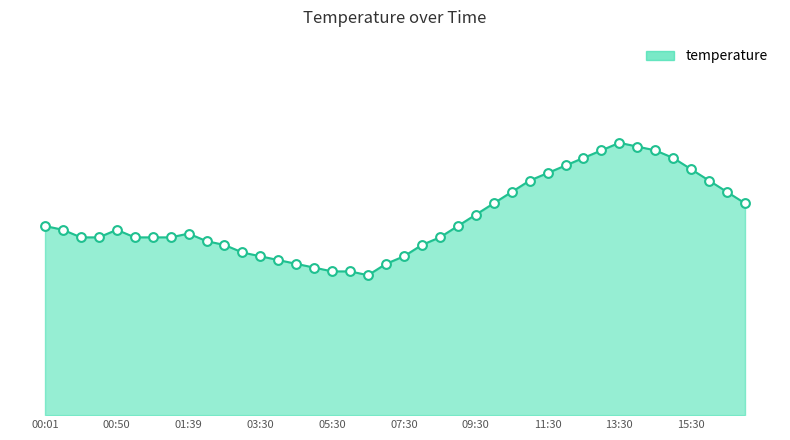

Is this an area chart (filled region under the line)?

Yes